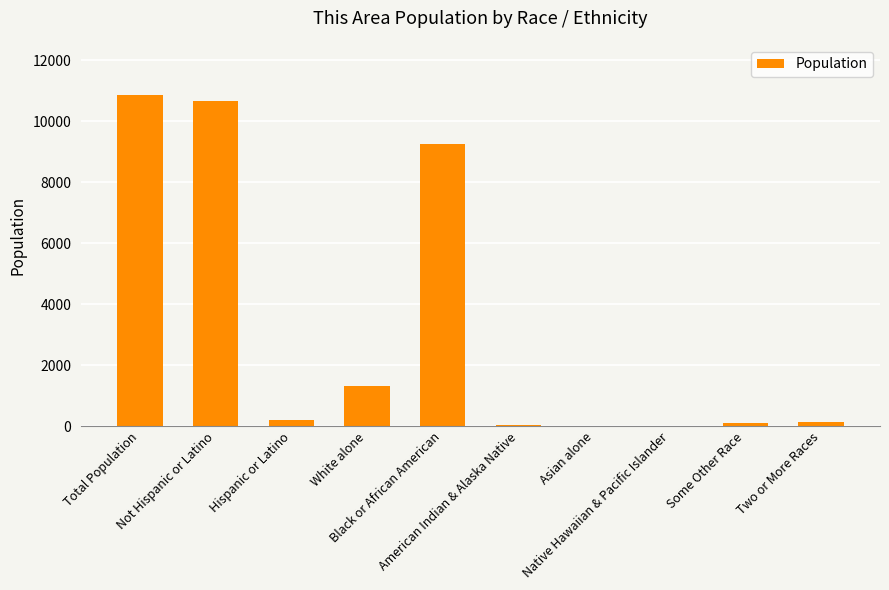

What is the sum of the values at Hispanic or Latino and White alone?

1508